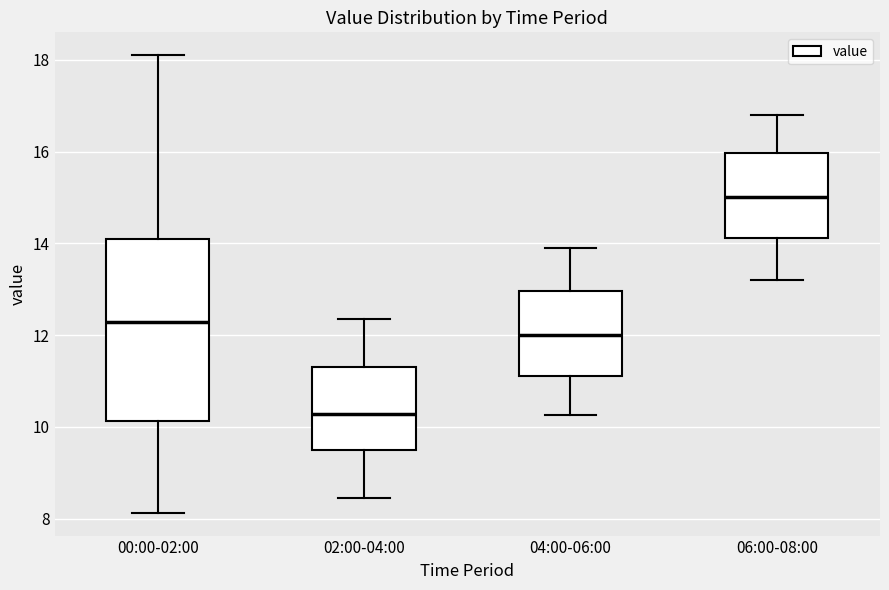

Which box is the tallest, from its lower edge to its upper edge?

00:00-02:00